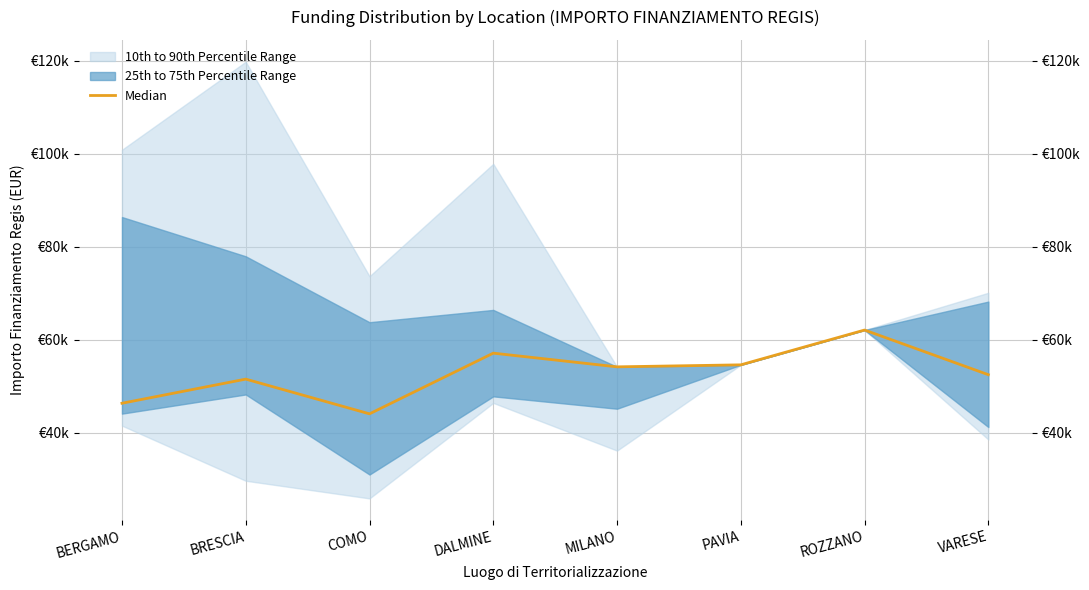

At which category does the chart reach its minimum across all series?

COMO